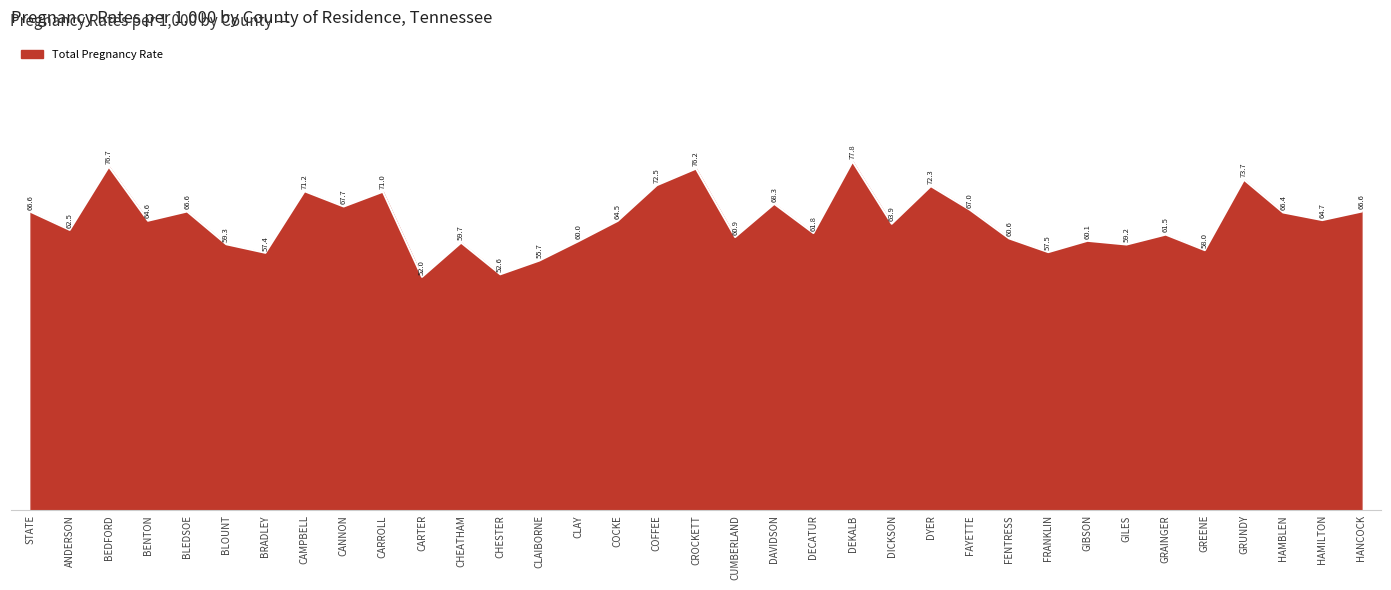

Where is the first local maximum?

BEDFORD